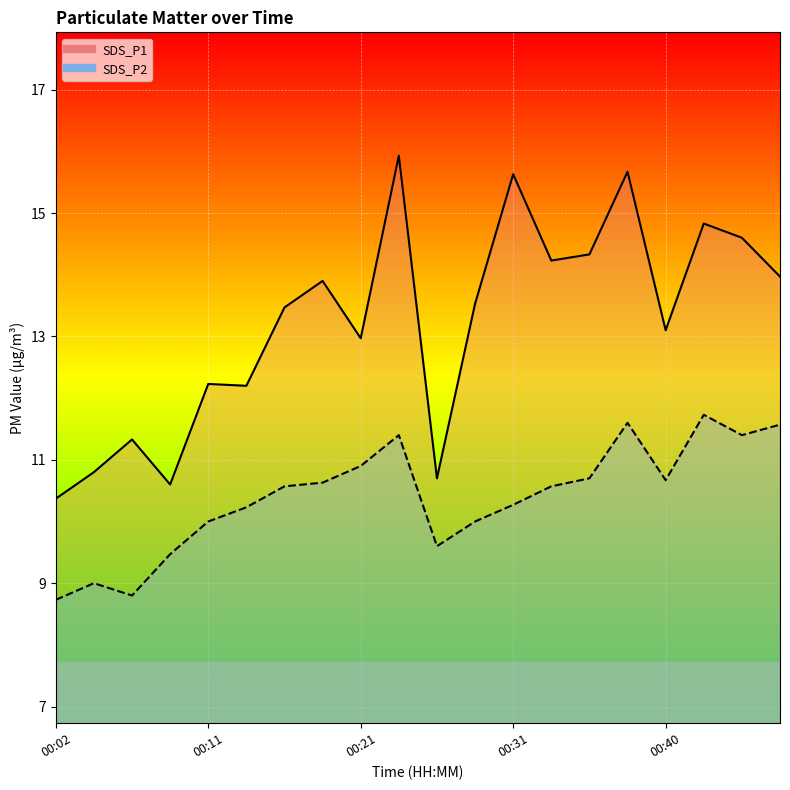

What is the sum of the SDS_P1 values at 00:40 and 00:21?

26.1